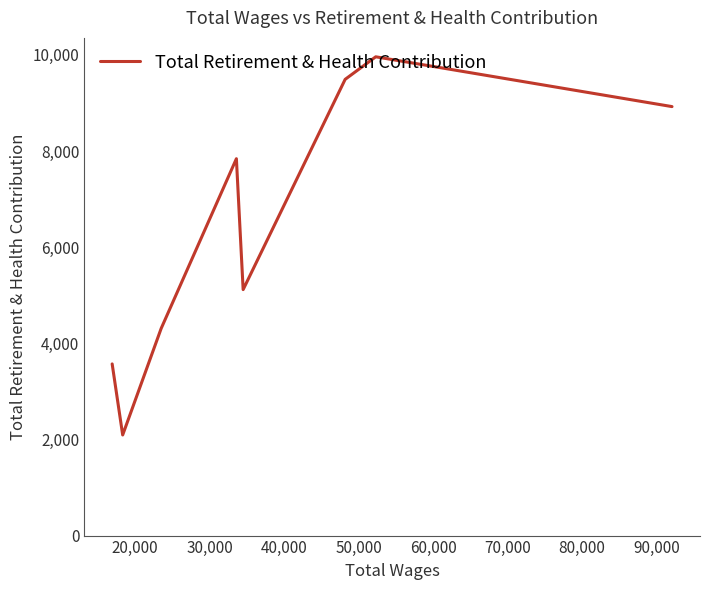

How many interior local peaks (higher than both neighbors) does the data have?

2